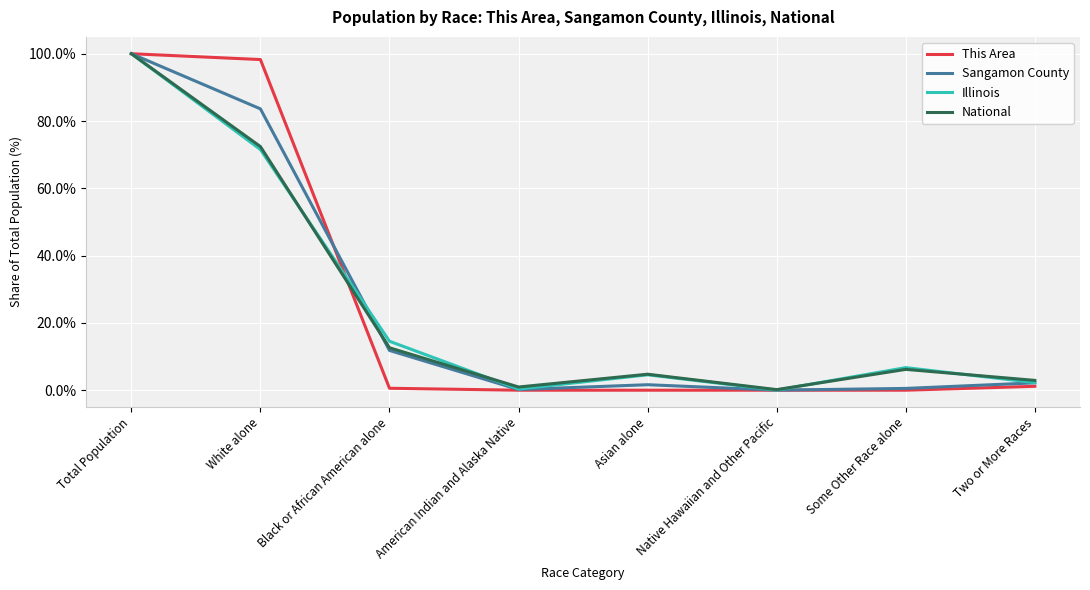

The This Area series shows -40.3 at Asian alone. True or false?

False